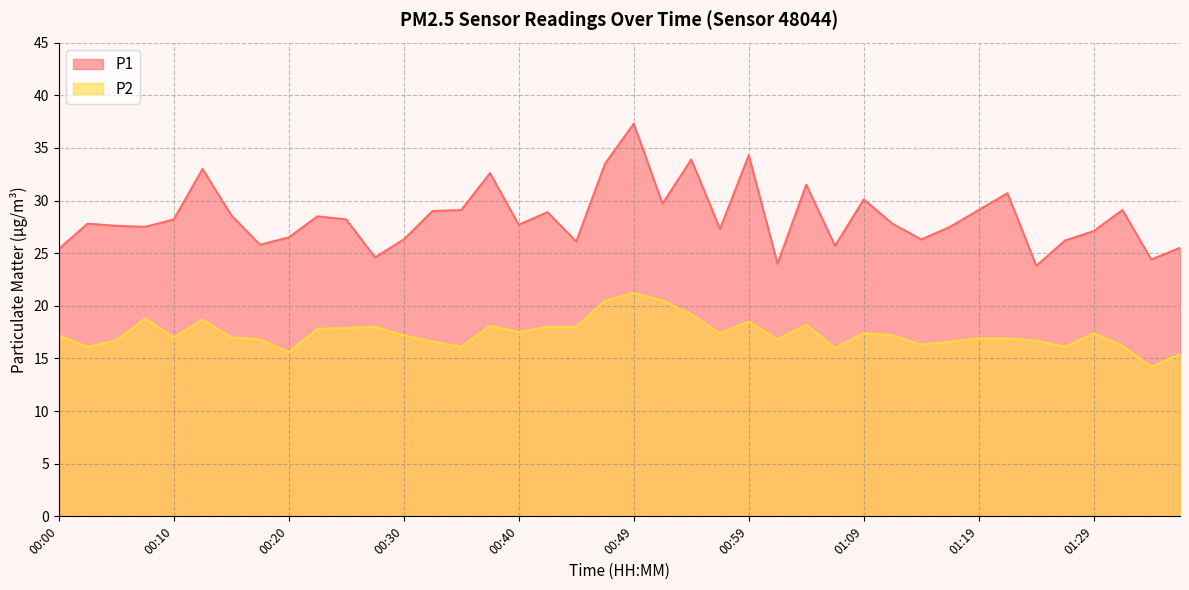

What is the label of the 24th point from the right?

00:40